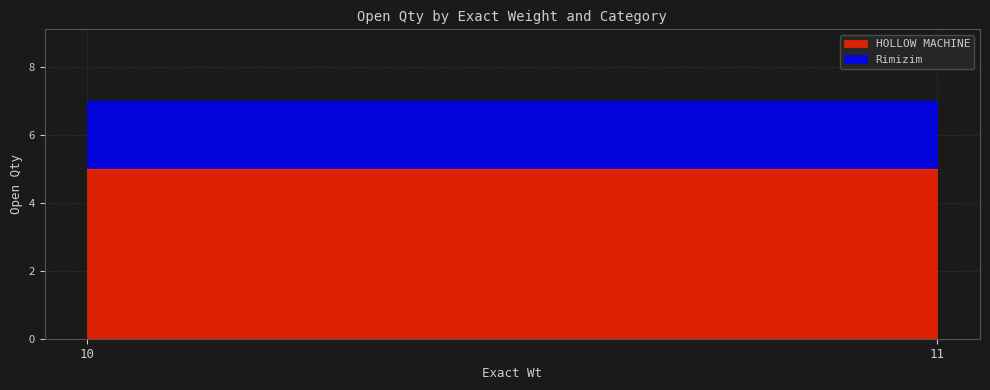

Which series has the widest spread of values?

HOLLOW MACHINE